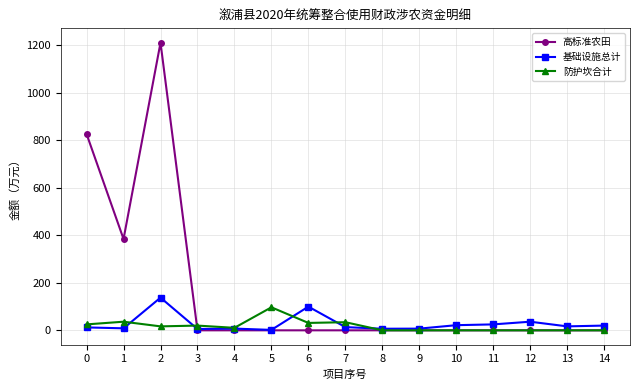

At which label does 基础设施总计 reach its peak?

2